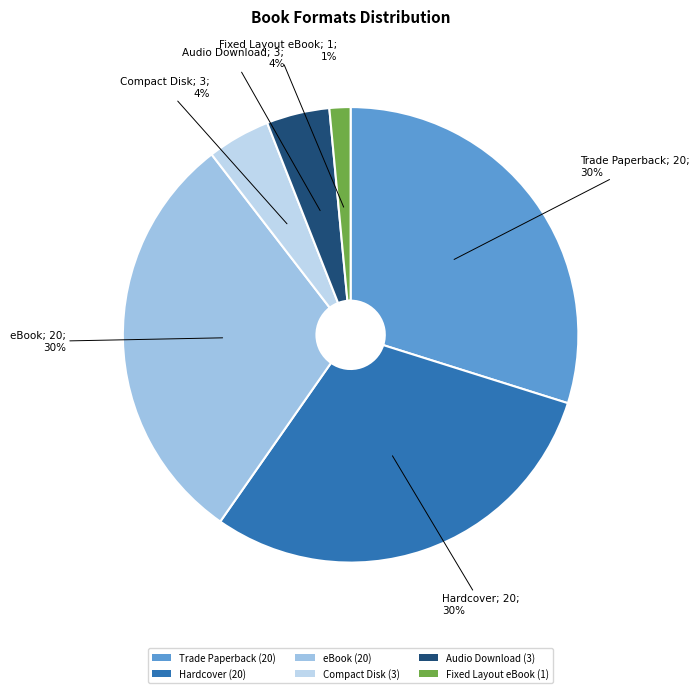

Count the number of slices in the pie.

6